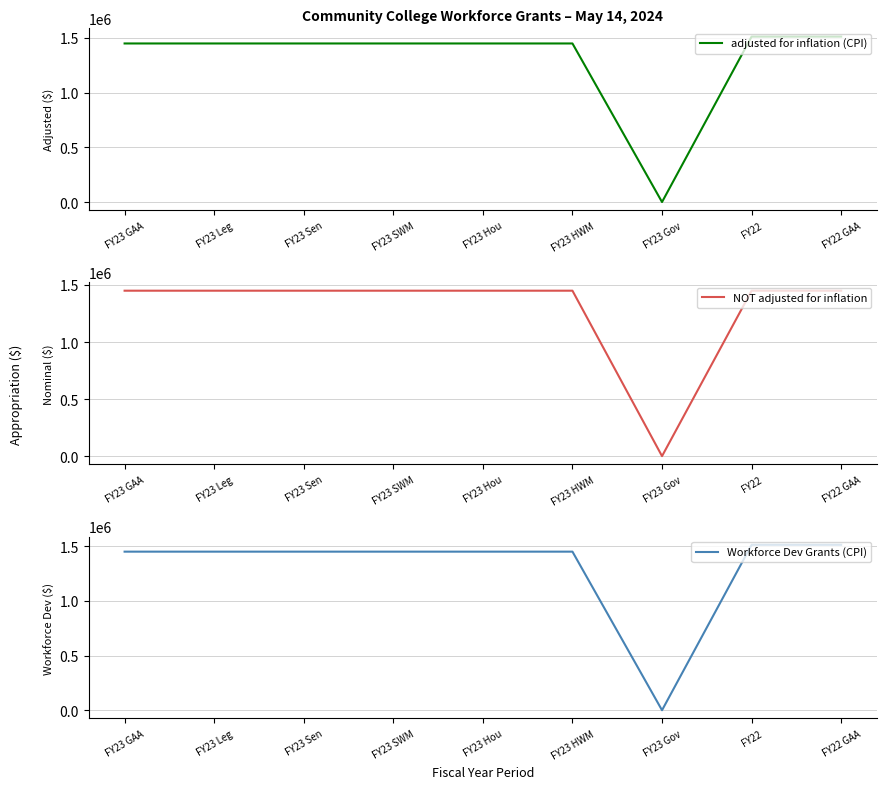

Rank the series at FY22 from lowest to highest value.

NOT adjusted for inflation, adjusted for inflation (CPI), Workforce Dev Grants (CPI)